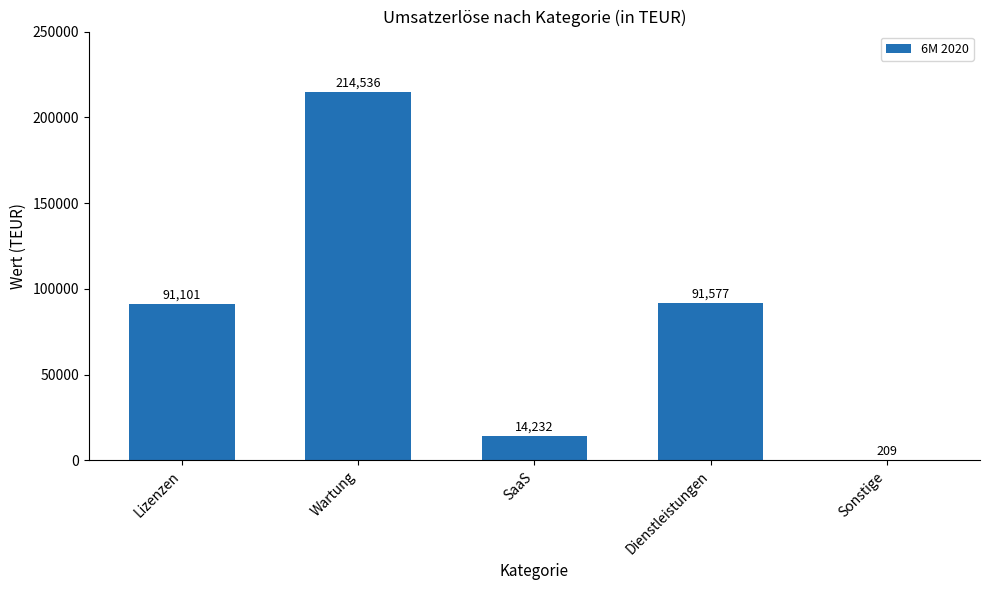

What is the sum of the values at Lizenzen and Dienstleistungen?

182678